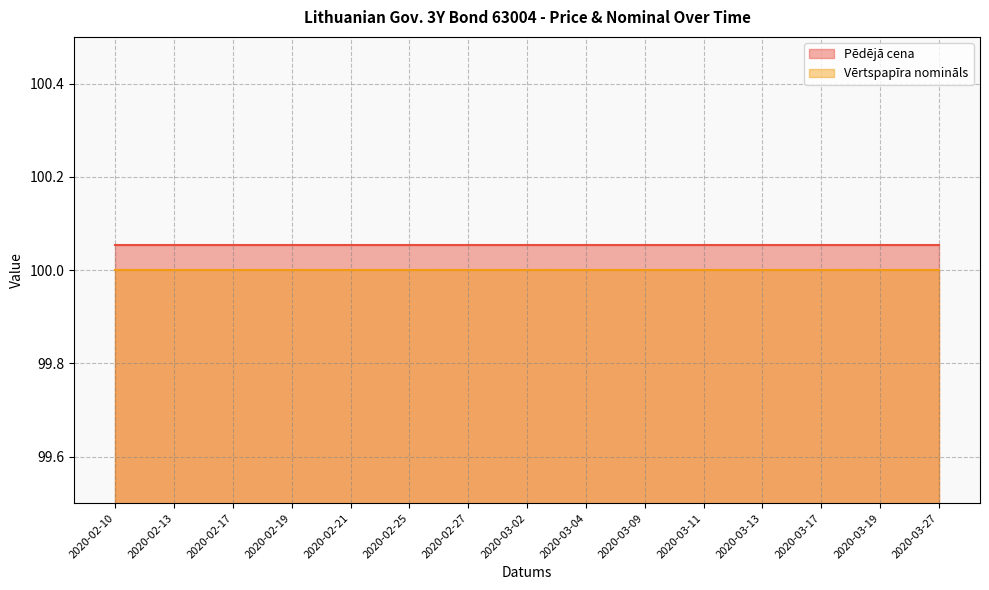

Is it true that Vērtspapīra nomināls equals 100.0 at 2020-02-17?

True